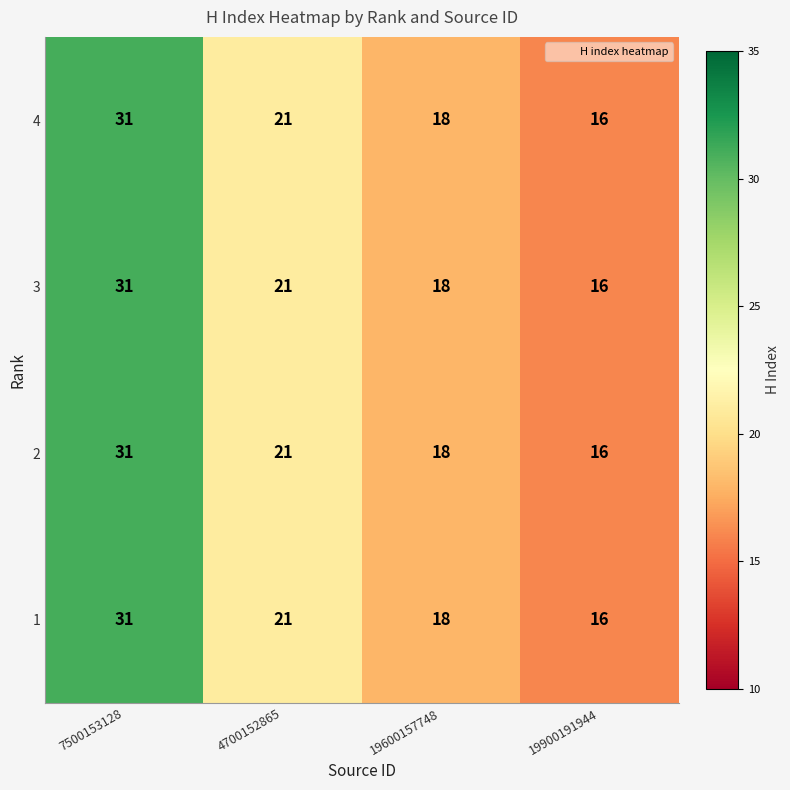

At which label does 1 reach its minimum?

19900191944